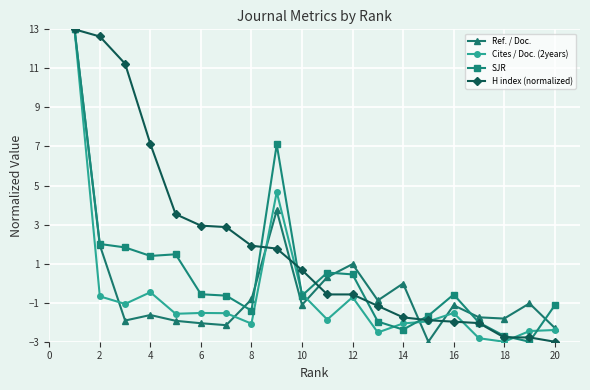

True or false: Cites / Doc. (2years) and Ref. / Doc. intersect in this chart.

True